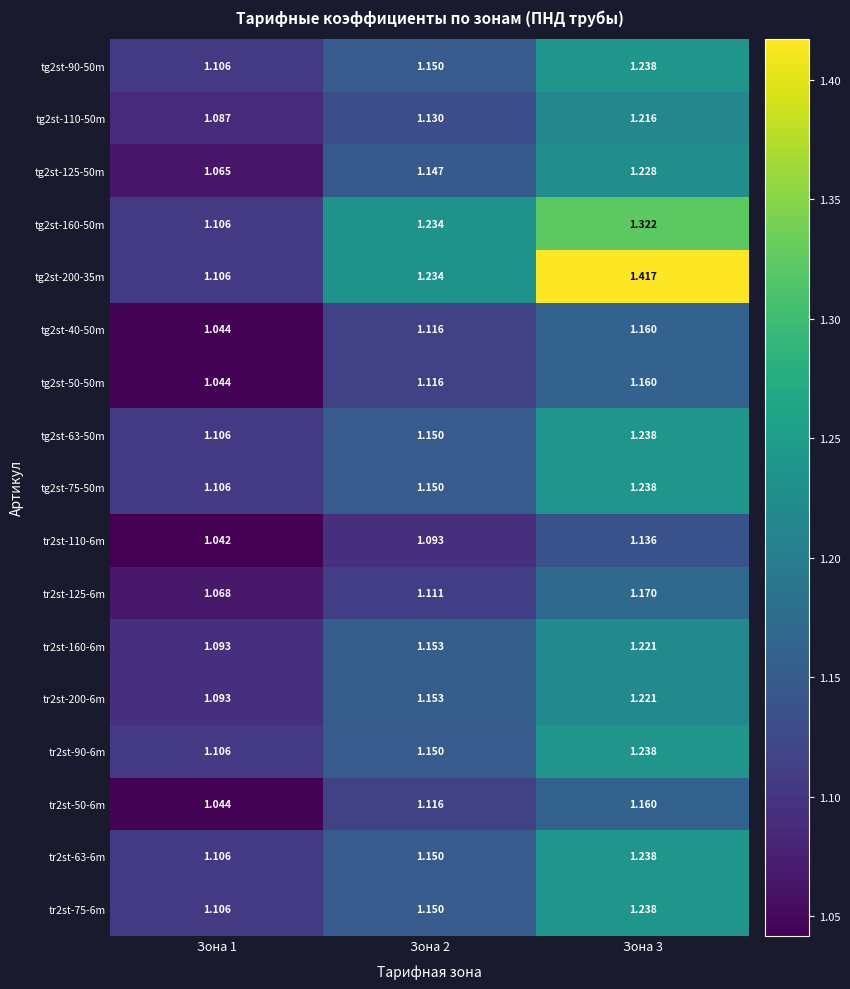

How many distinct data groups are displayed?

17